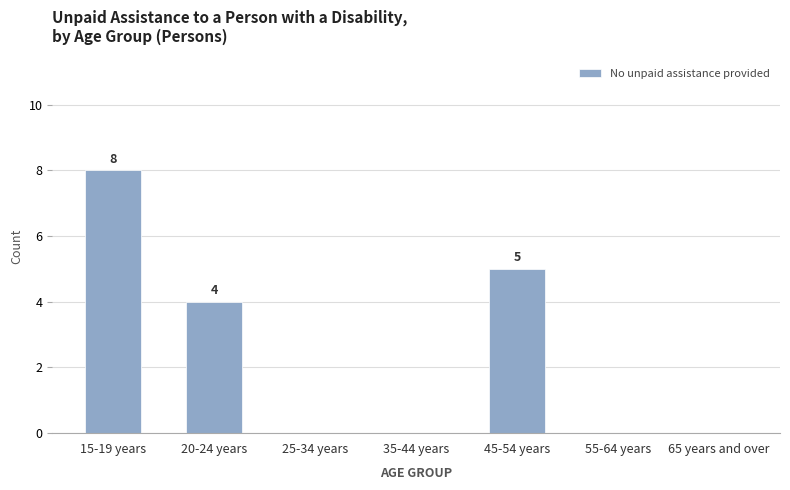

Reading right to left, extract all data points from this chart.

0	0	5	0	0	4	8